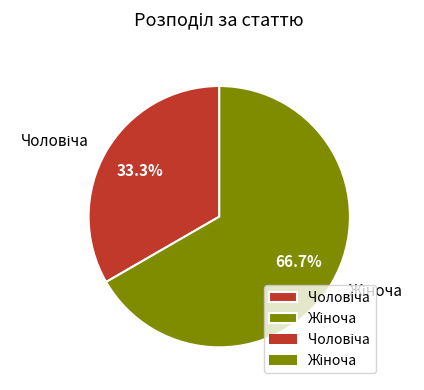

Is there a majority slice in this chart?

Yes